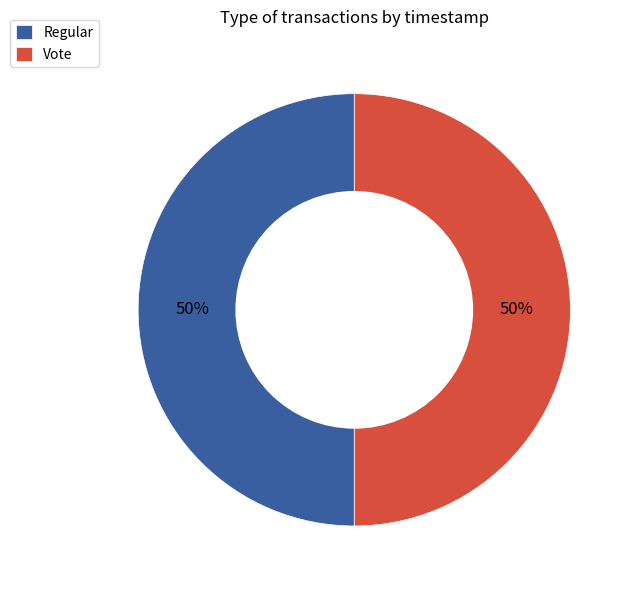

Approximately how many times larger is the value at Vote compared to Regular?

1.0